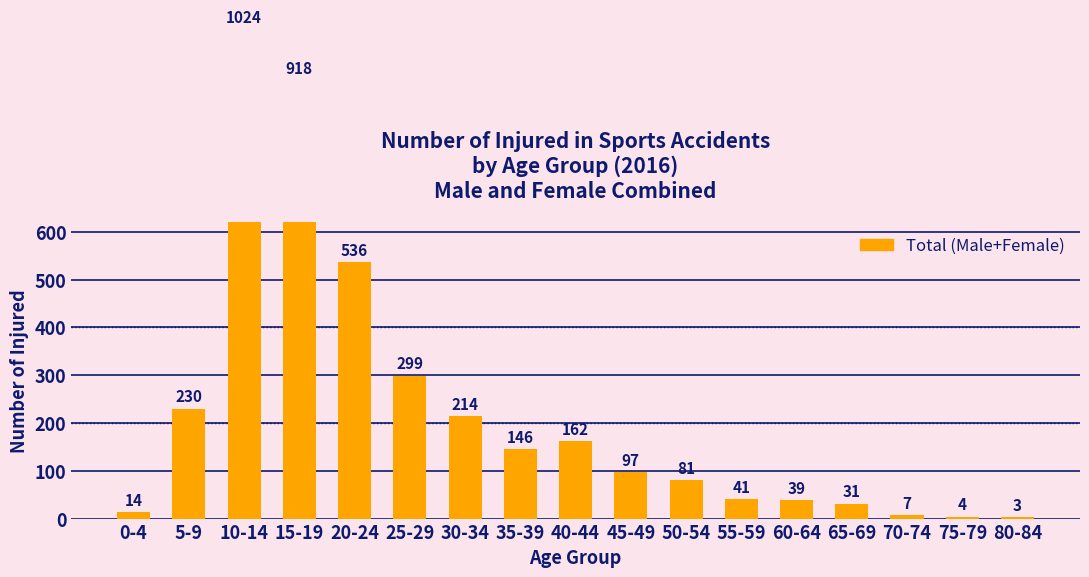

Where does the data first go above 97?

5-9